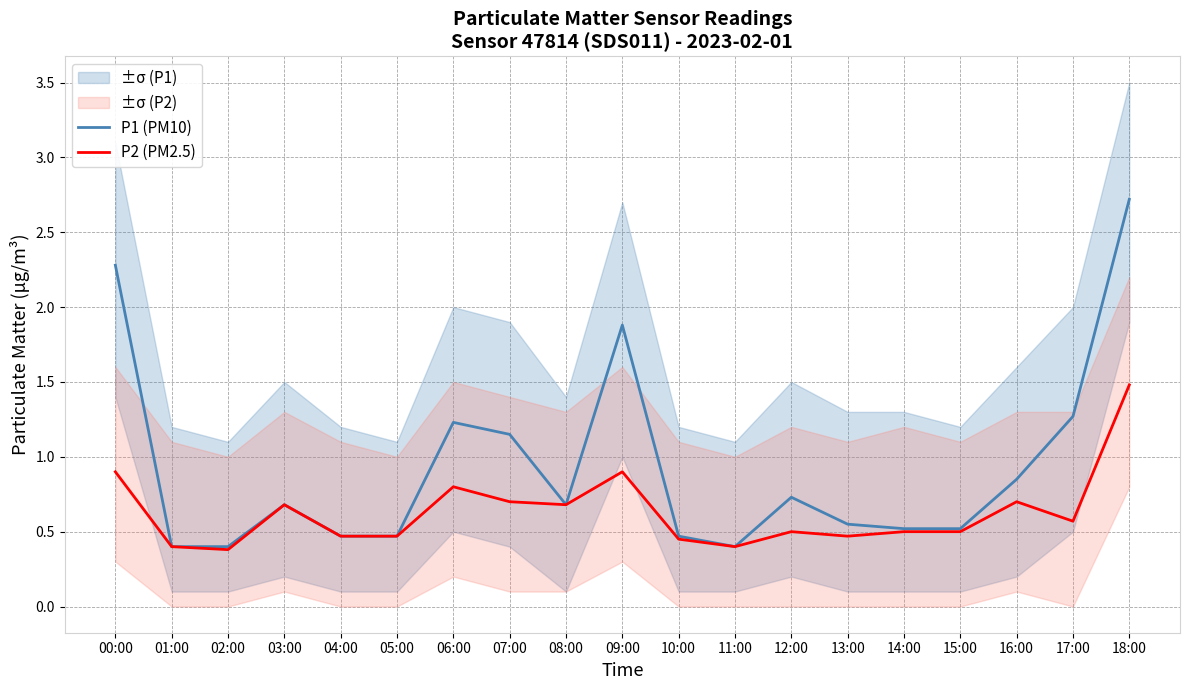

Reading left to right, extract all data points from this chart.

P1 (PM10): 00:00=2.3	01:00=0.4	02:00=0.4	03:00=0.7	04:00=0.5	05:00=0.5	06:00=1.2	07:00=1.1	08:00=0.7	09:00=1.9	10:00=0.5	11:00=0.4	12:00=0.7	13:00=0.6	14:00=0.5	15:00=0.5	16:00=0.8	17:00=1.3	18:00=2.7
P2 (PM2.5): 00:00=0.9	01:00=0.4	02:00=0.4	03:00=0.7	04:00=0.5	05:00=0.5	06:00=0.8	07:00=0.7	08:00=0.7	09:00=0.9	10:00=0.5	11:00=0.4	12:00=0.5	13:00=0.5	14:00=0.5	15:00=0.5	16:00=0.7	17:00=0.6	18:00=1.5